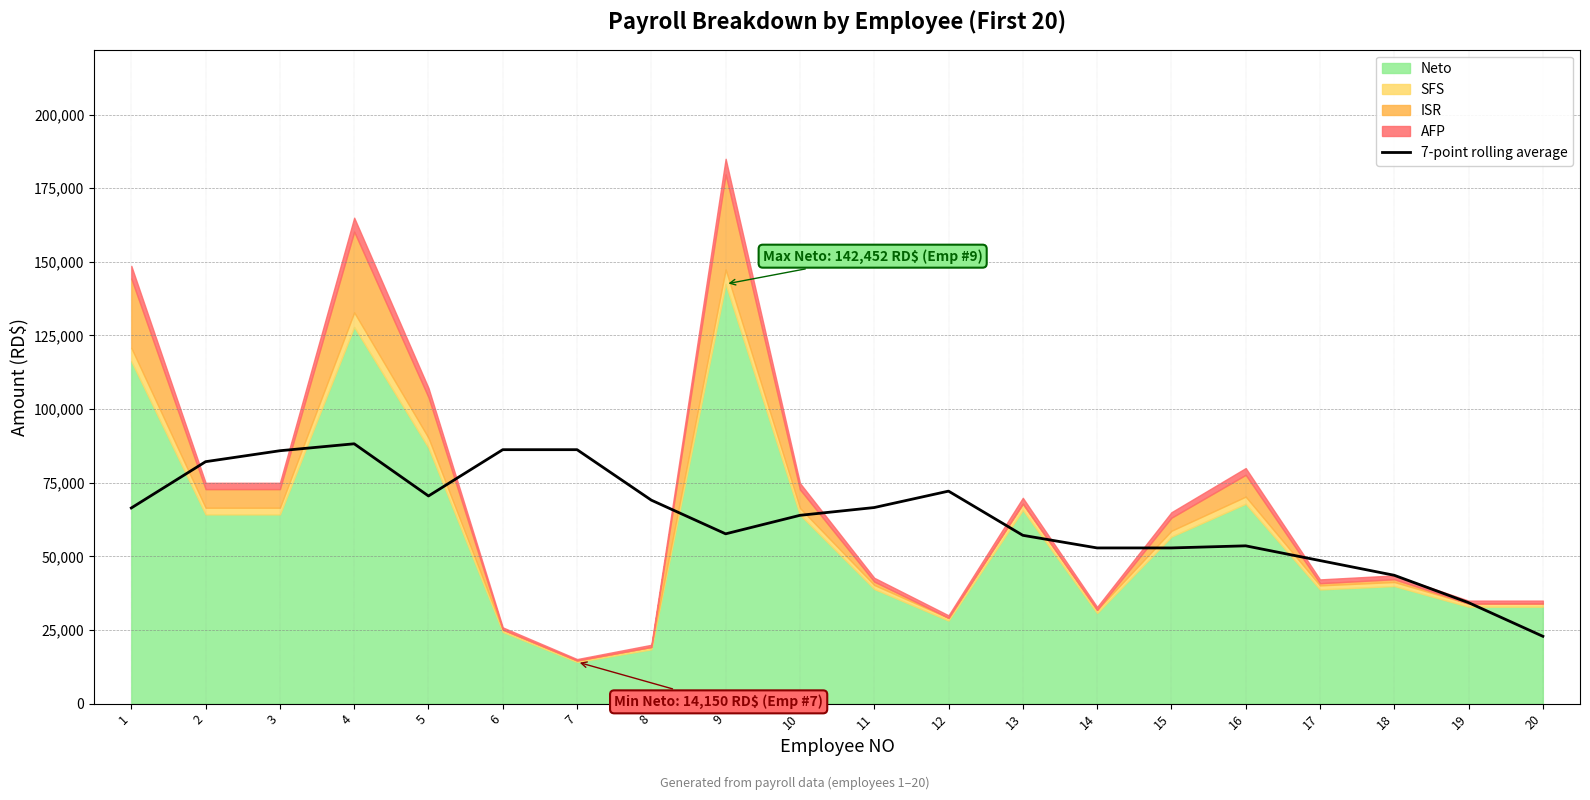

Reading right to left, what are all the values shown in this chart?

20=22857.1	19=34285.7	18=43571.4	17=48571.4	16=53571.4	15=52857.1	14=52857.1	13=57142.9	12=72142.9	11=66571.4	10=63928.6	9=57642.9	8=69071.4	7=86214.3	6=86214.3	5=70500.0	4=88214.3	3=85857.1	2=82142.9	1=66428.6